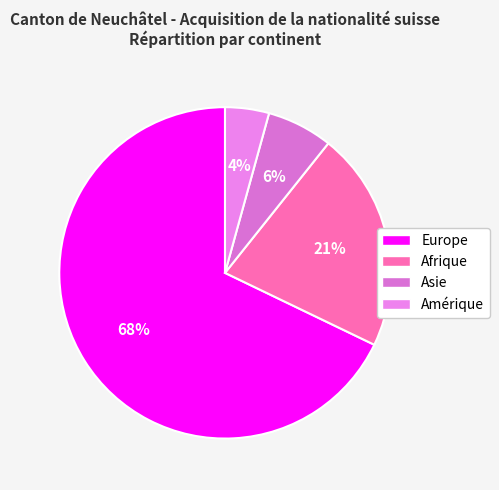

Is it true that Afrique is 33% of the pie?

False